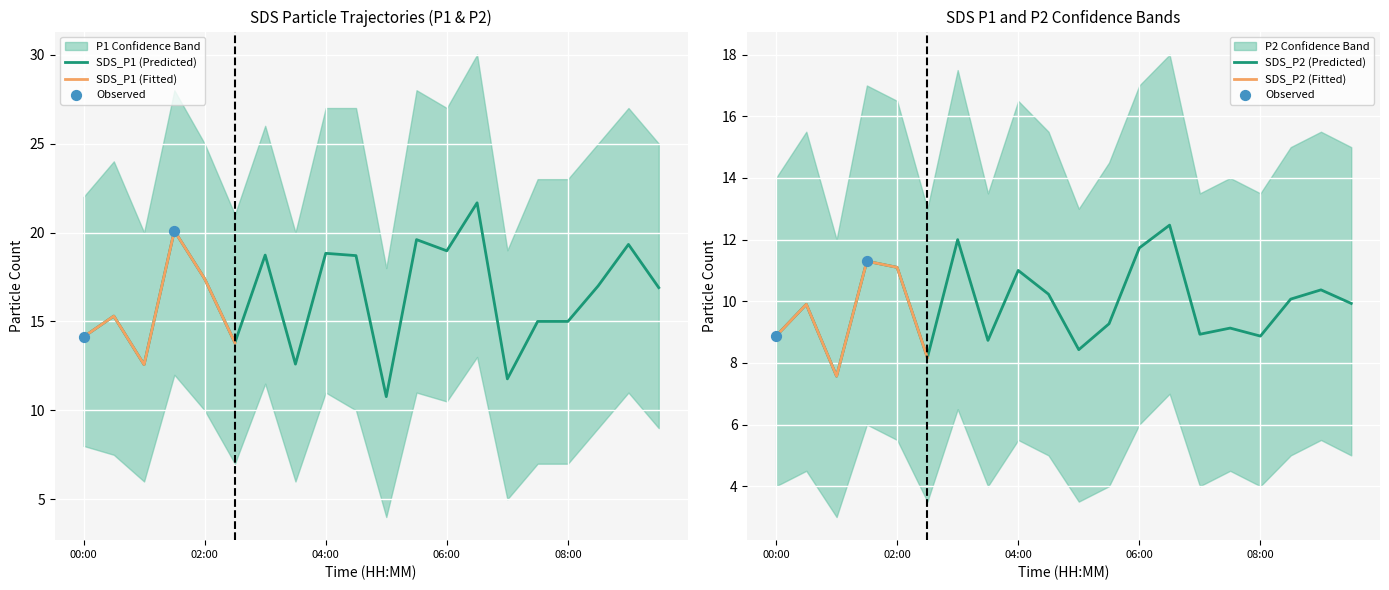

Which series has the largest total across all categories?

SDS_P1